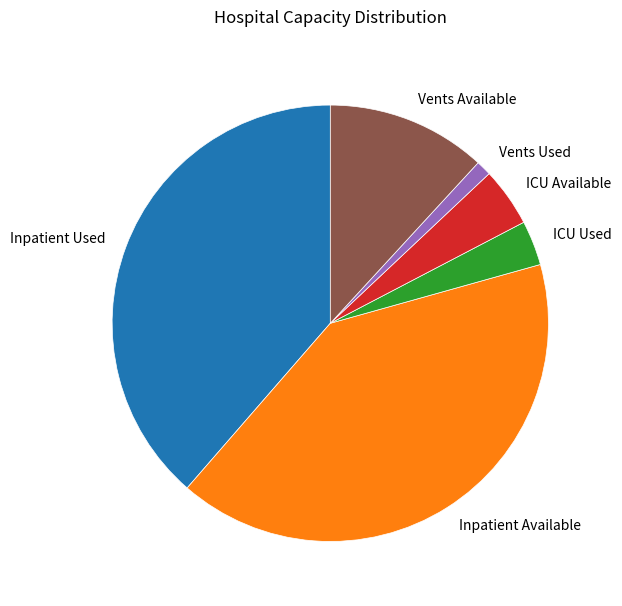

Is there any slice that represents more than half of the pie?

No